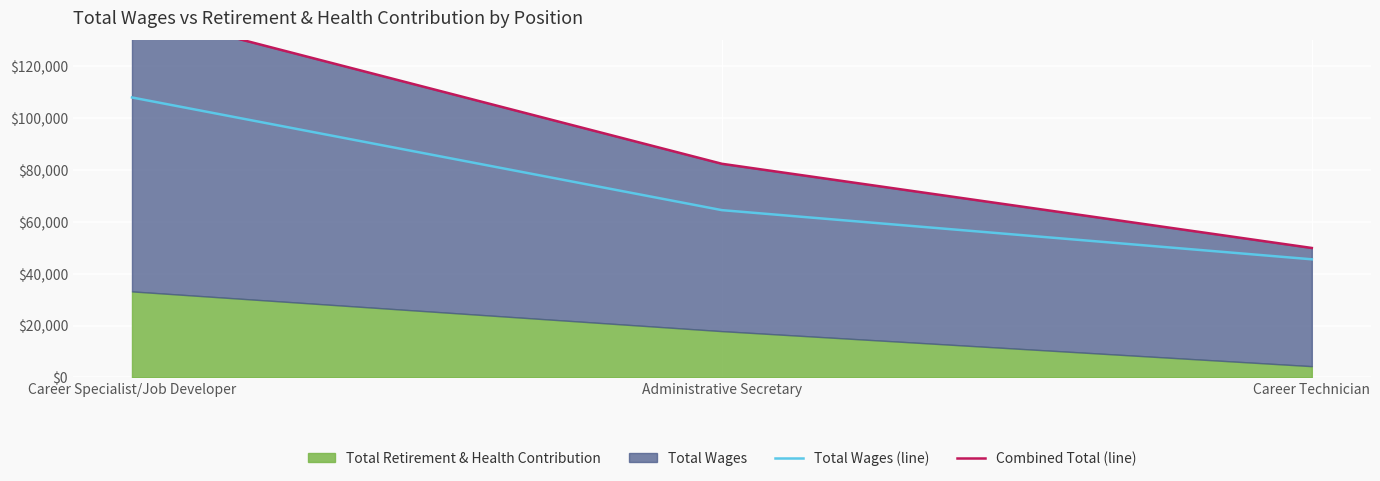

At how many categories does at least one series exceed 59464?

2